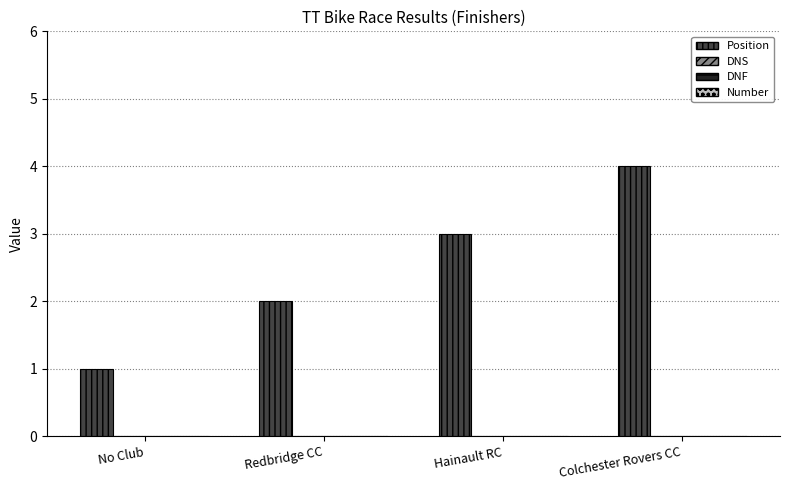

What is the maximum value shown in the chart?

4